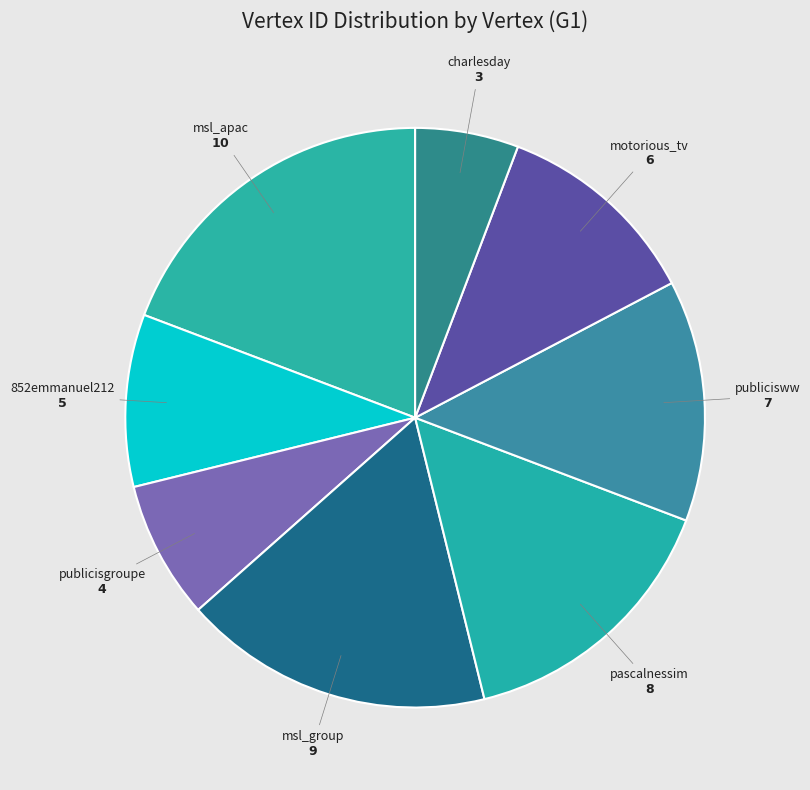

Which has a higher value, publicisww or msl_apac?

msl_apac